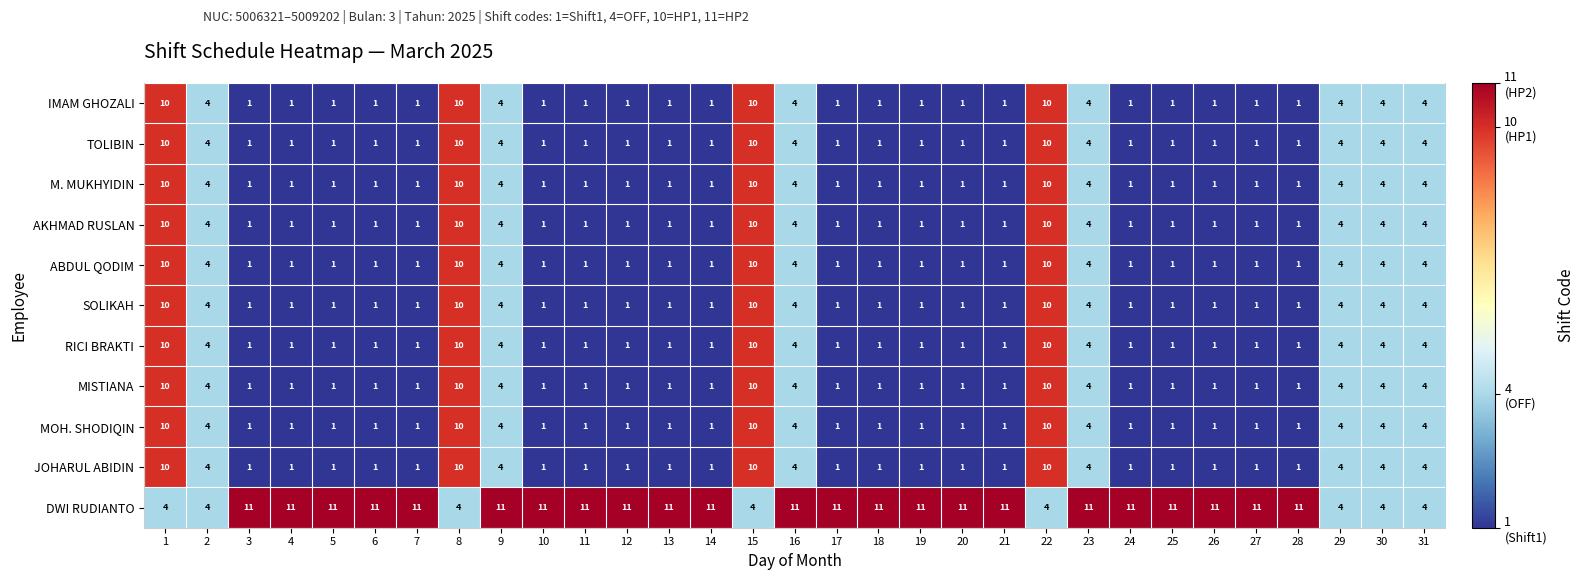

Count the JOHARUL ABIDIN values in the range 1 to 4.

27